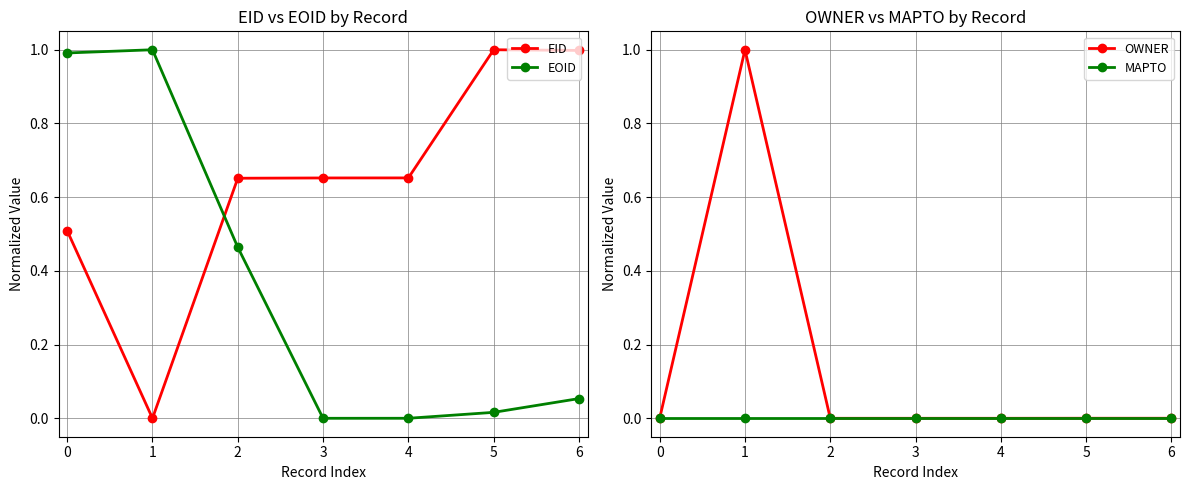

The value of EOID at 2 is 0.1. True or false?

False